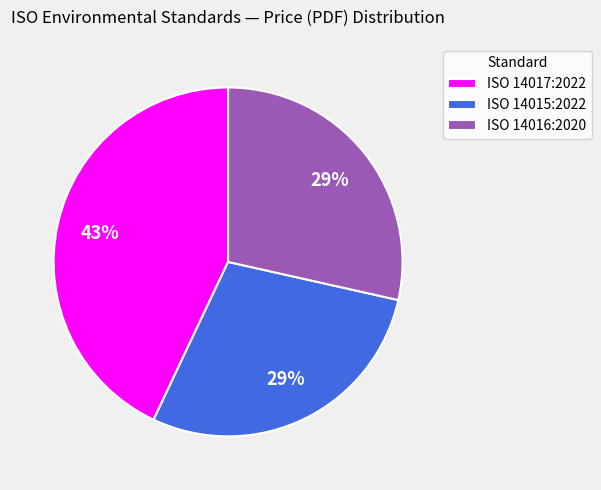

Between ISO 14017:2022 and ISO 14015:2022, which is larger?

ISO 14017:2022